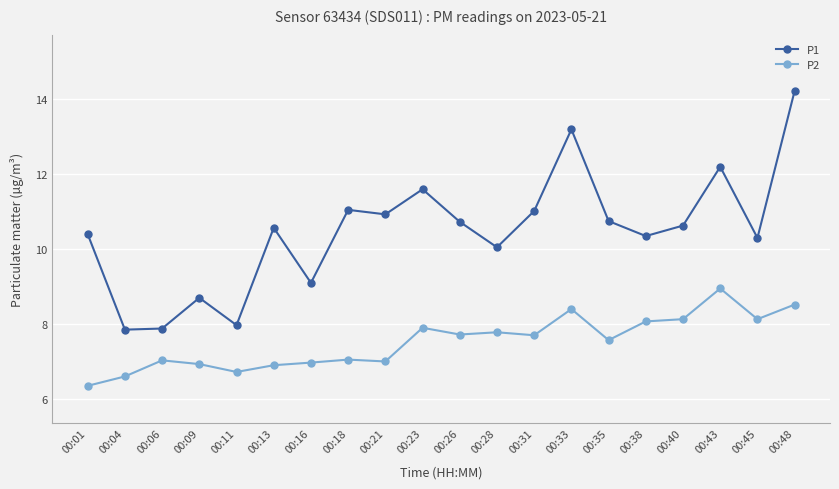

Which series changed the most between 00:28 and 00:43?

P1